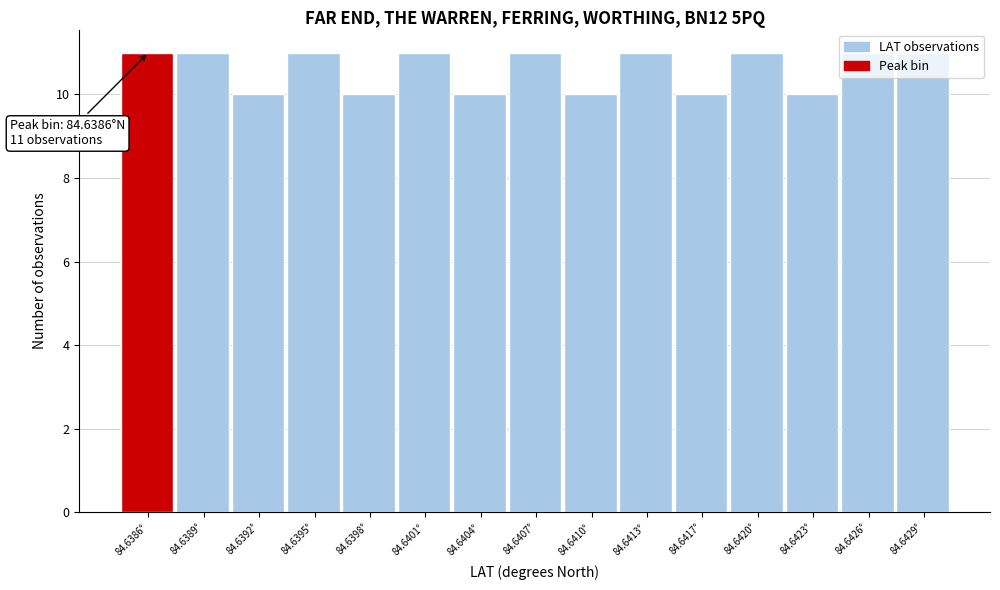

Which has a higher value, 84.6420° or 84.6404°?

84.6420°